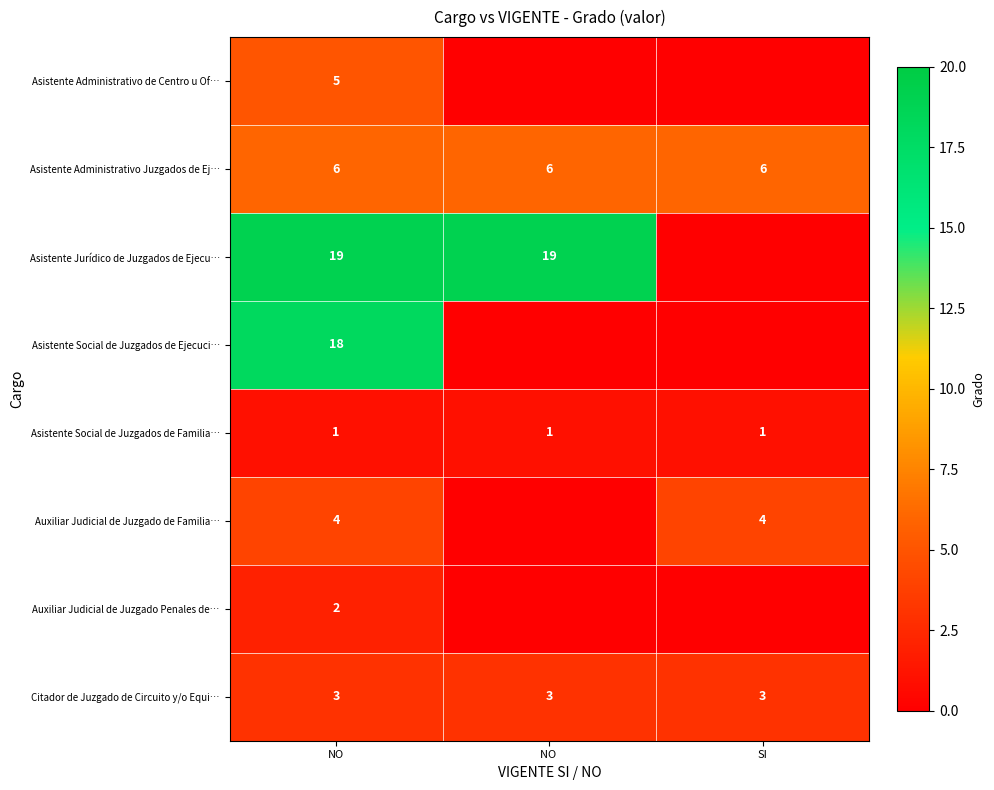

How many distinct data groups are displayed?

8